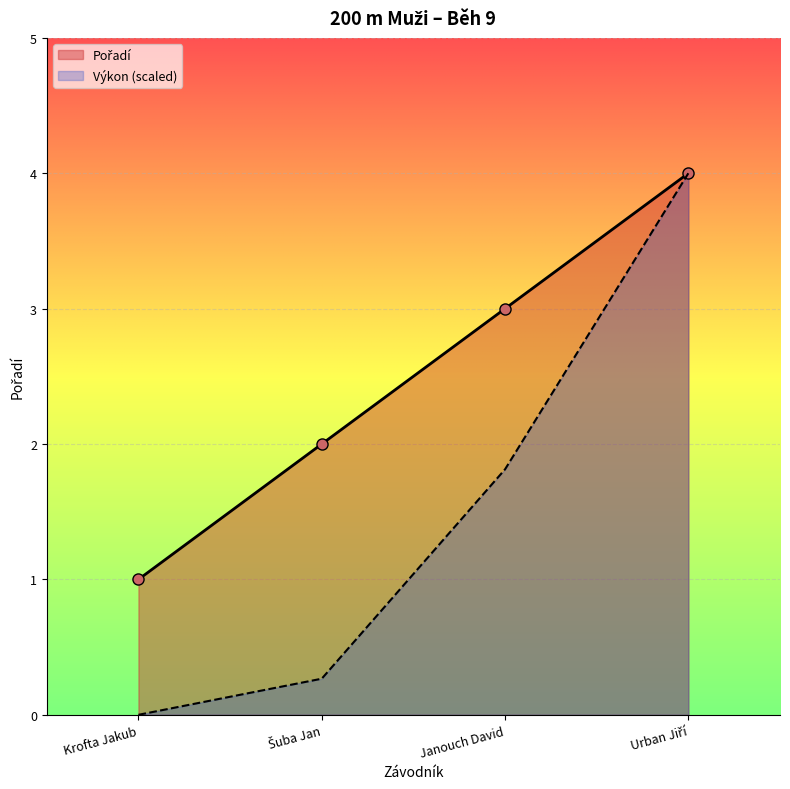

At which label does the data first exceed 3?

Urban Jiří